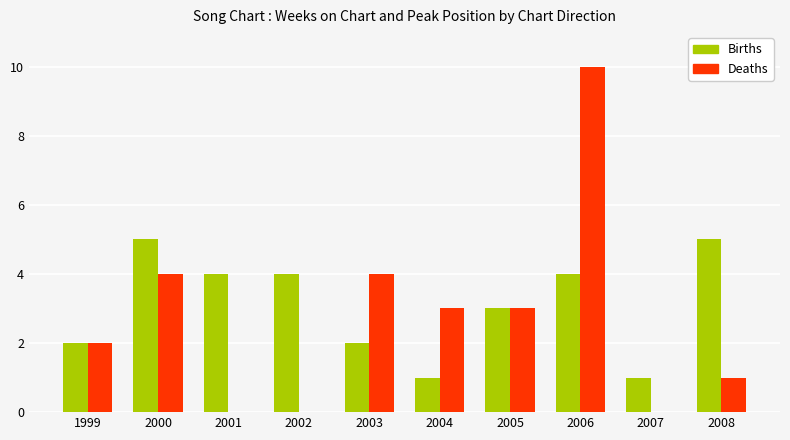

At which category is the sum across all series the highest?

2006